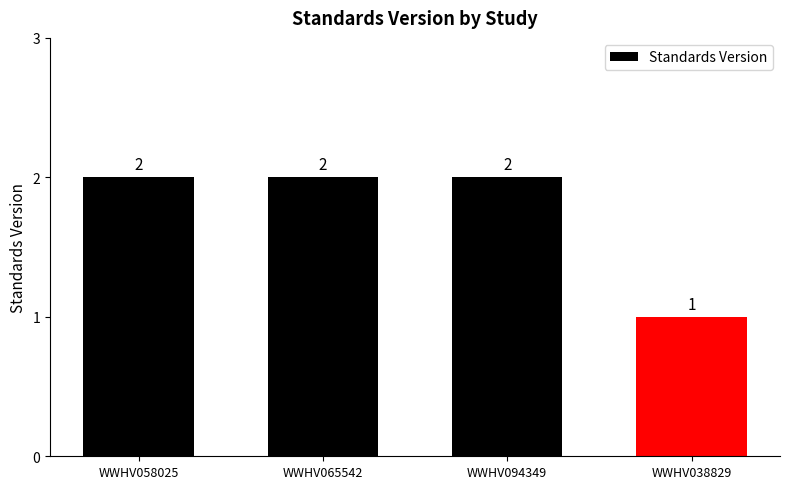

Is it true that the value at WWHV094349 is 2?

True